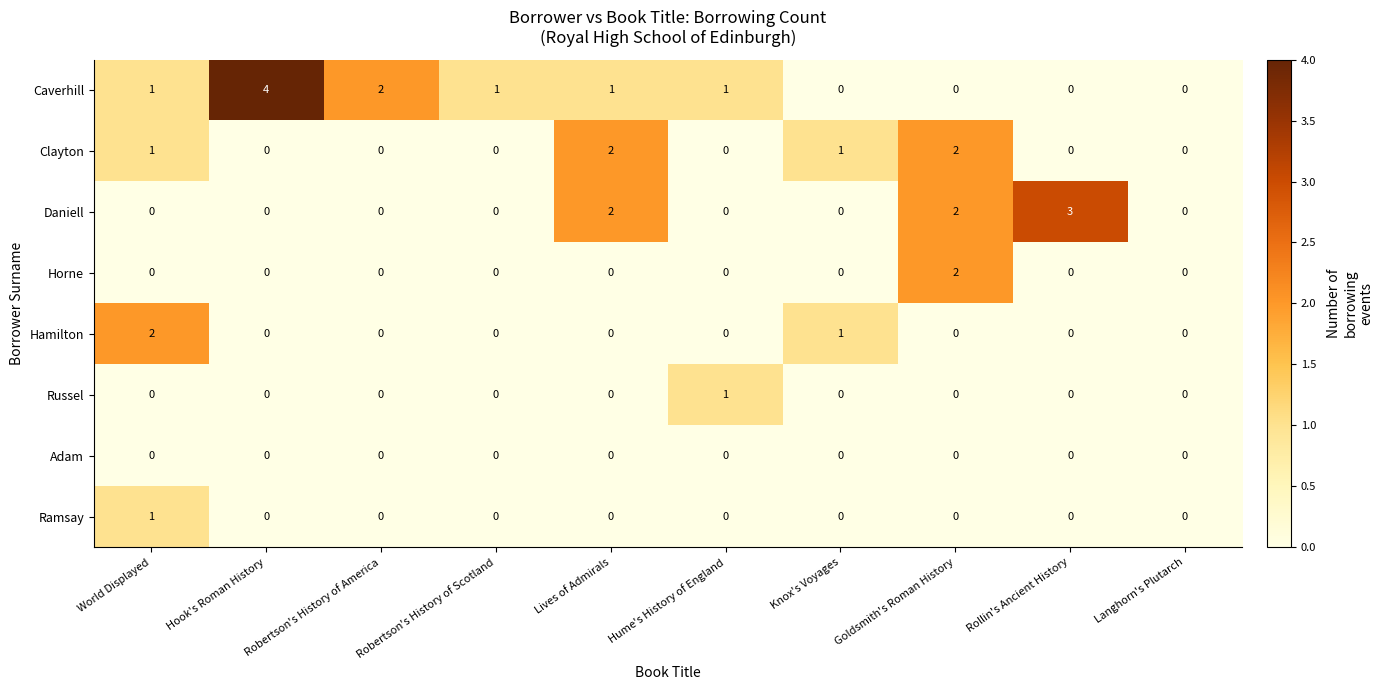

What is the total value across all series at Rollin's Ancient History?

3